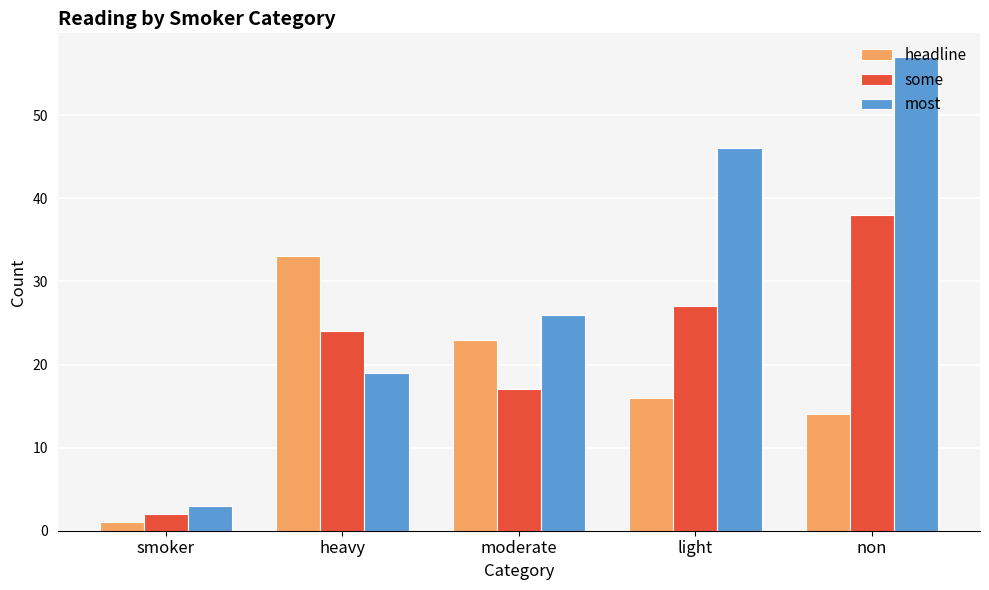

At which category is the sum across all series the highest?

non